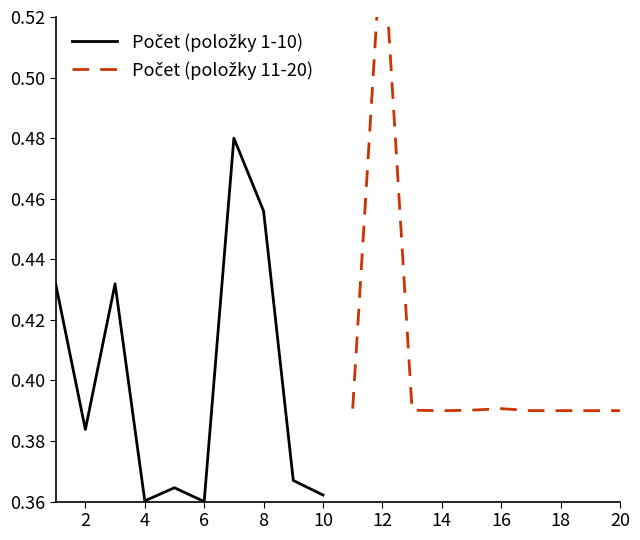

What is the sum of all Počet (položky 1-10) values?

4.0